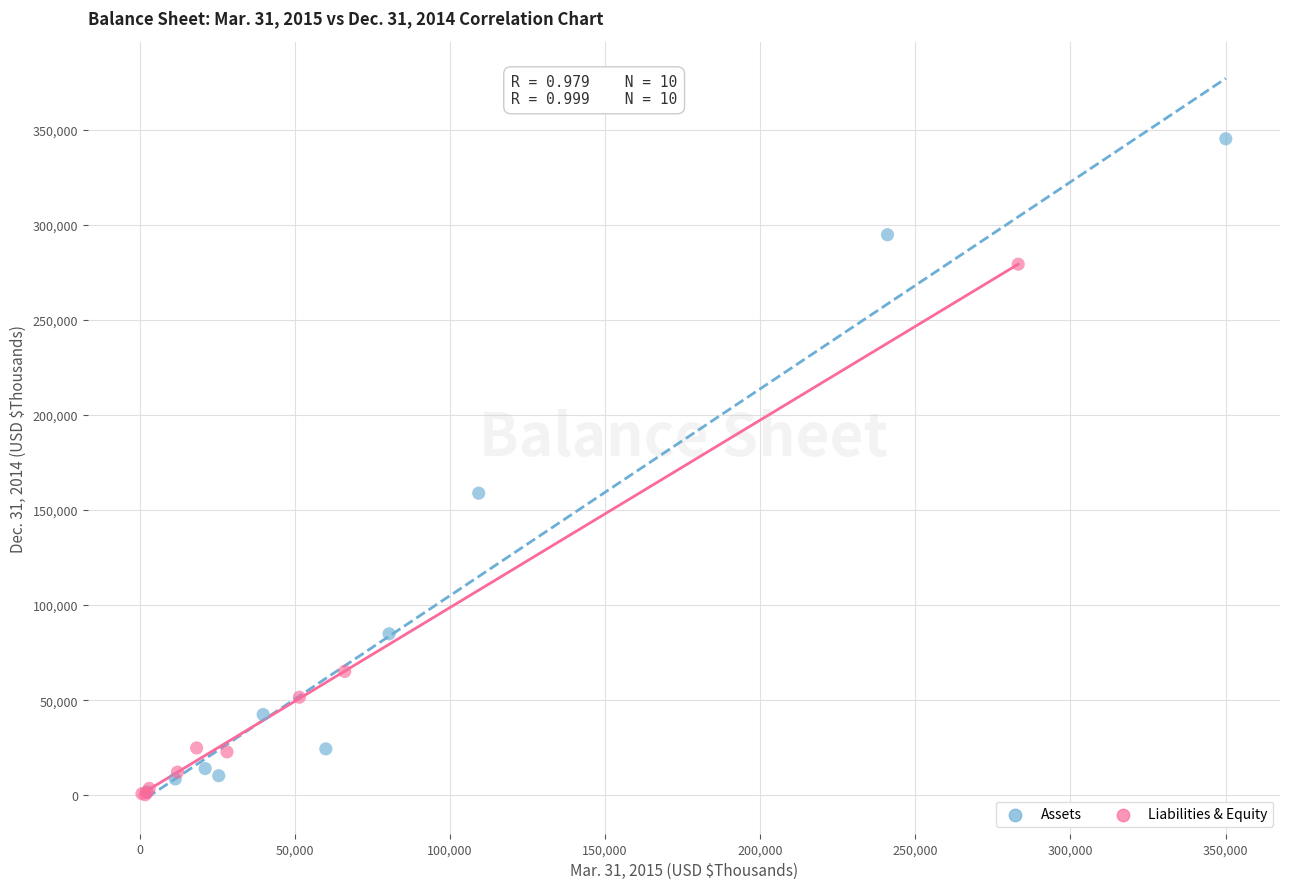

Which series contains the highest Y value?

Assets